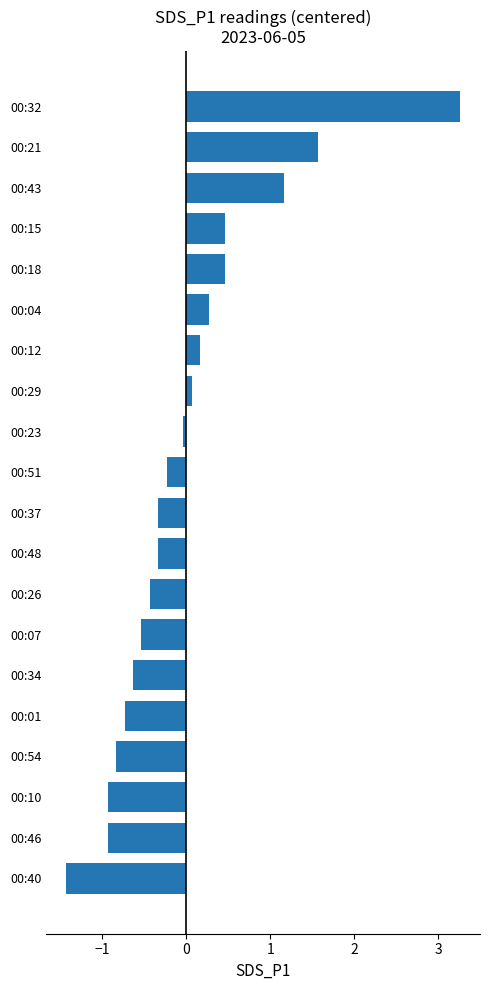

How many bars are there in total?

20